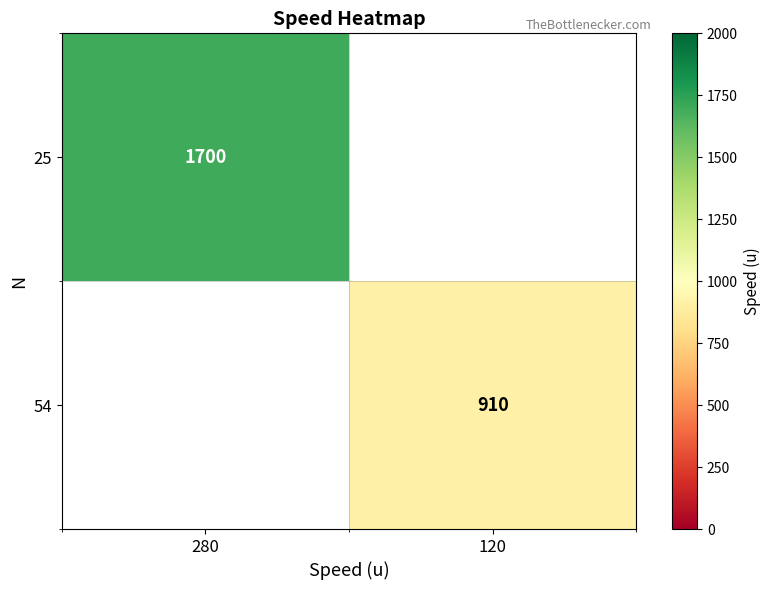

Is it true that 25 equals 2970 at 280?

False